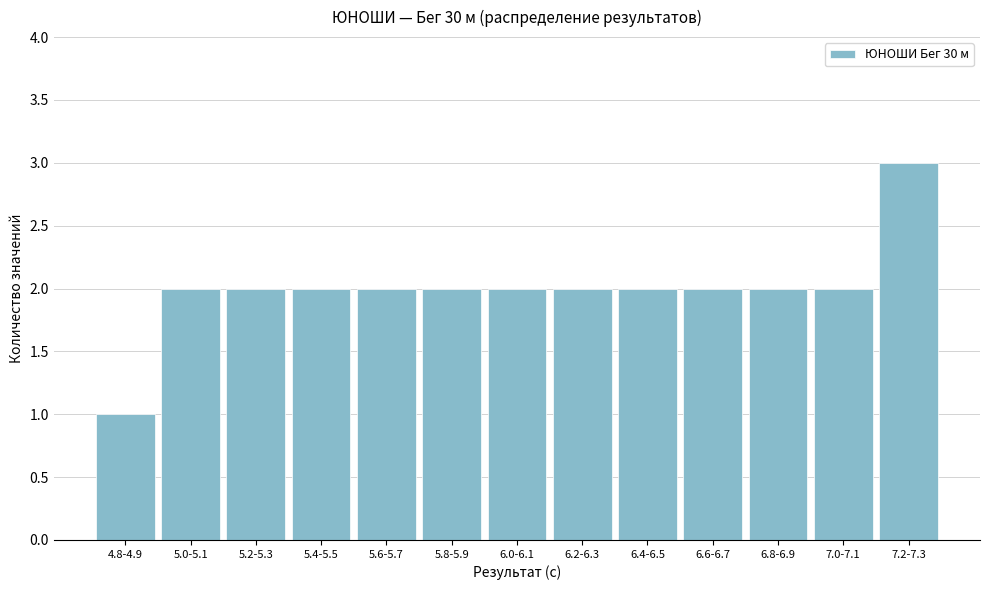

Reading right to left, list all the values displayed in this chart.

7.2-7.3=3	7.0-7.1=2	6.8-6.9=2	6.6-6.7=2	6.4-6.5=2	6.2-6.3=2	6.0-6.1=2	5.8-5.9=2	5.6-5.7=2	5.4-5.5=2	5.2-5.3=2	5.0-5.1=2	4.8-4.9=1